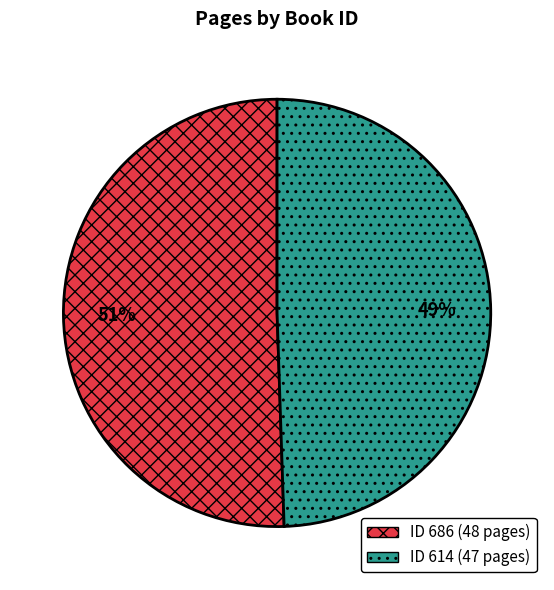

Is there any slice that represents more than half of the pie?

Yes